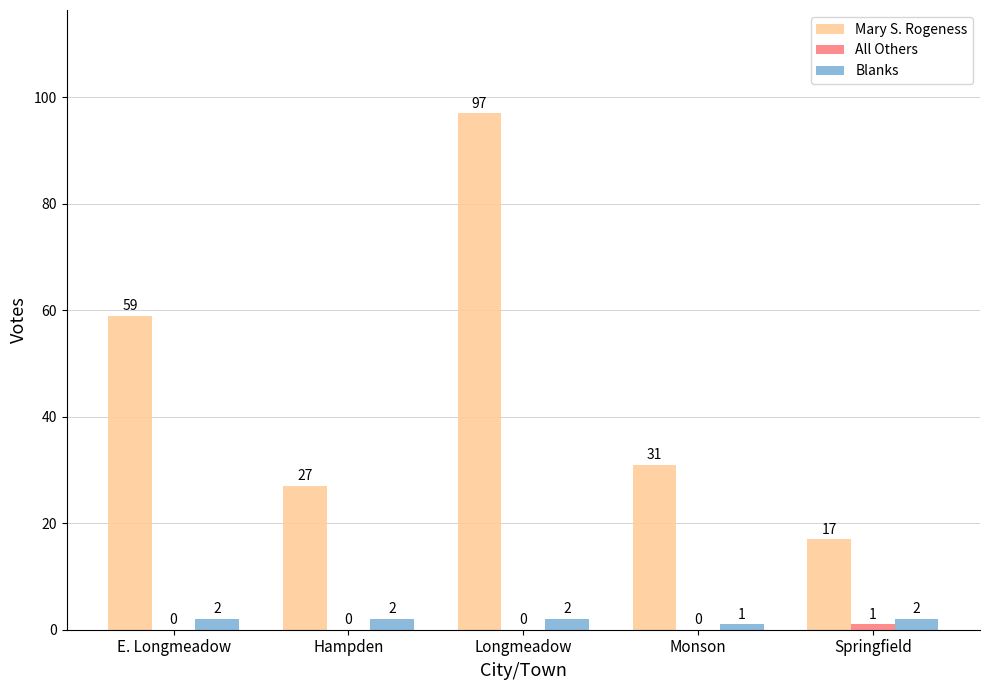

Where is Mary S. Rogeness nearest to the value 57?

E. Longmeadow